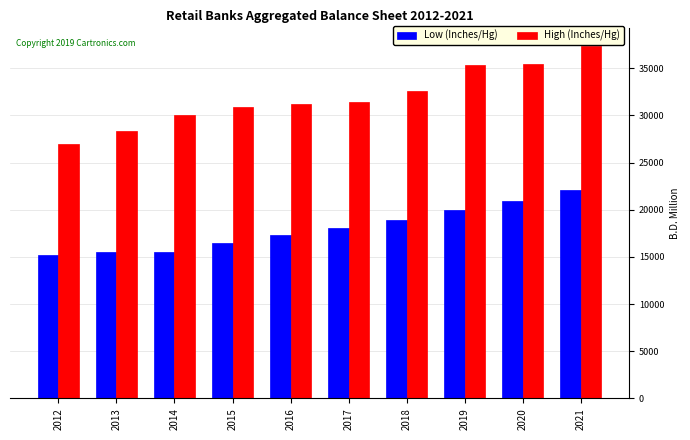

What is the spread (max minus min) of values at 2018?

13629.7